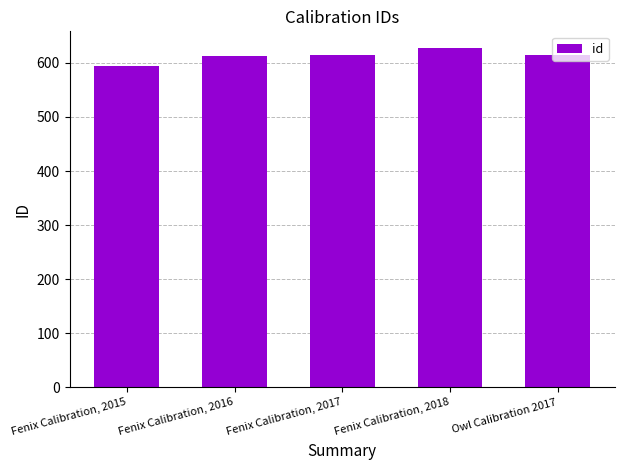

What is the label of the 2nd bar from the left?

Fenix Calibration, 2016